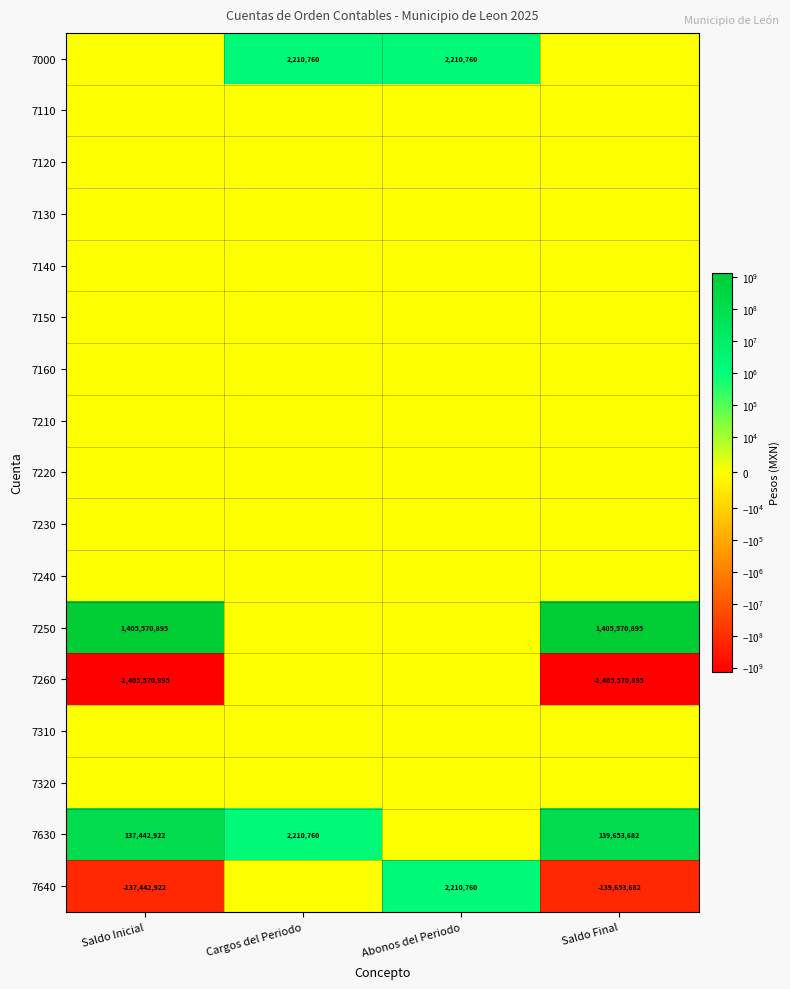

At which category does the chart reach its peak across all series?

Saldo Inicial